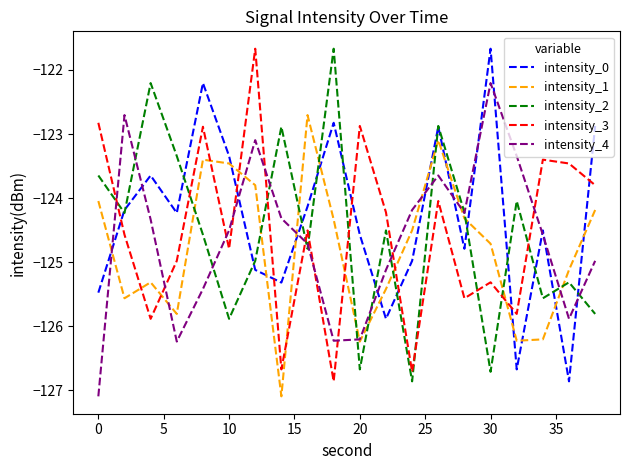

True or false: intensity_2 and intensity_3 intersect in this chart.

True